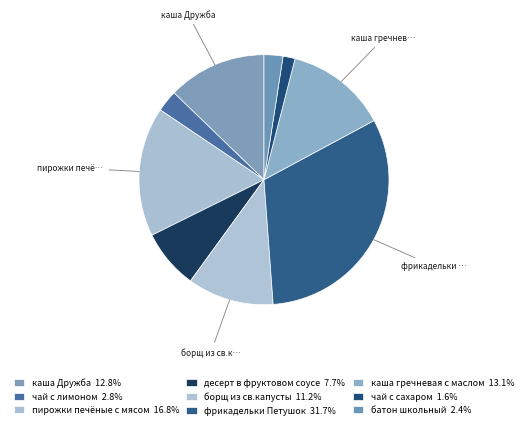

How much of the chart is everything except фрикадельки Петушок?

68.3%